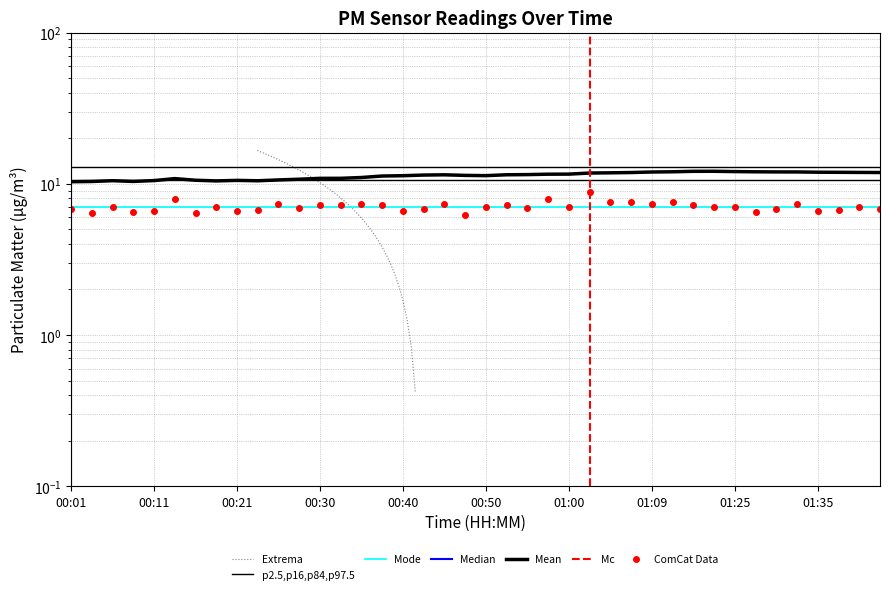

Reading left to right, transcribe all the data shown in this chart.

00:01=6.8	00:04=6.5	00:06=7.1	00:09=6.5	00:11=6.6	00:13=8.0	00:16=6.4	00:18=7.0	00:21=6.6	00:23=6.7	00:26=7.4	00:28=6.9	00:30=7.2	00:33=7.2	00:35=7.3	00:38=7.2	00:40=6.6	00:43=6.8	00:45=7.3	00:47=6.2	00:50=7.0	00:52=7.2	00:55=6.9	00:57=7.9	01:00=7.0	01:02=8.8	01:04=7.6	01:07=7.6	01:09=7.4	01:14=7.5	01:17=7.2	01:19=7.1	01:25=7.1	01:27=6.5	01:30=6.8	01:32=7.3	01:35=6.6	01:37=6.8	01:40=7.1	01:42=6.8